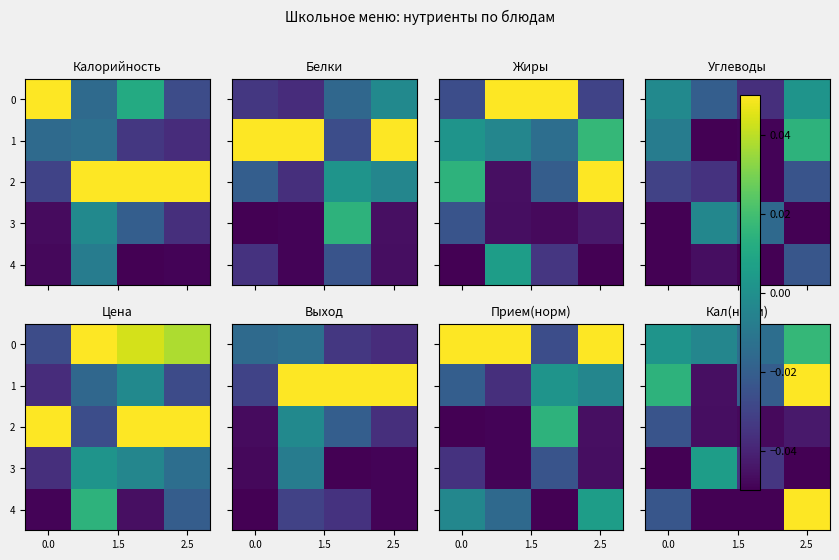

What is the minimum value shown in the chart?

-0.1